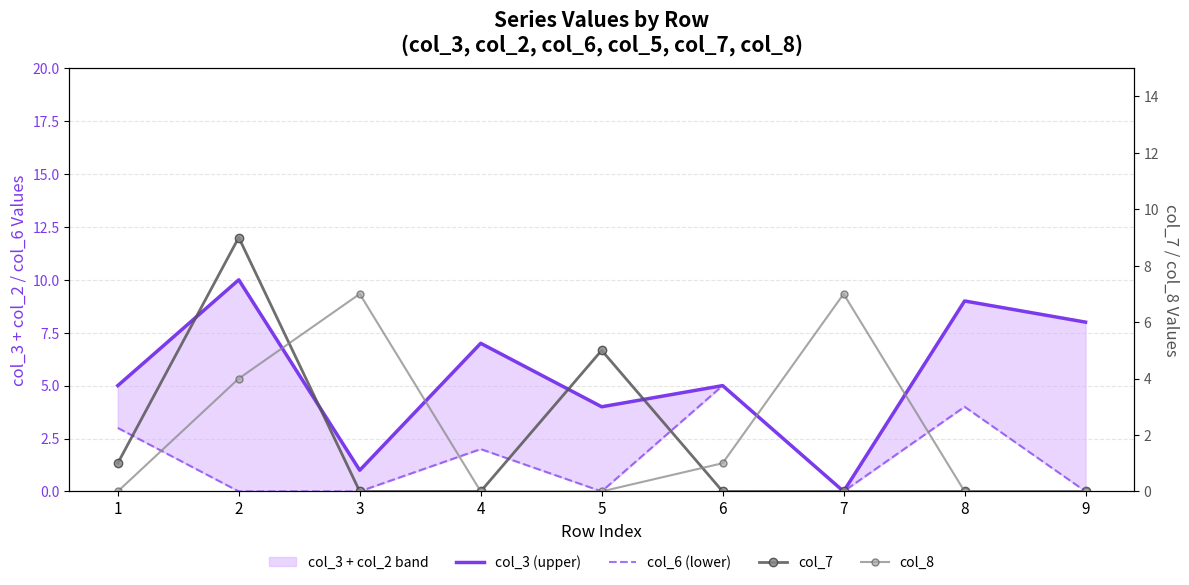

How many col_7 values are between 0 and 1?

7